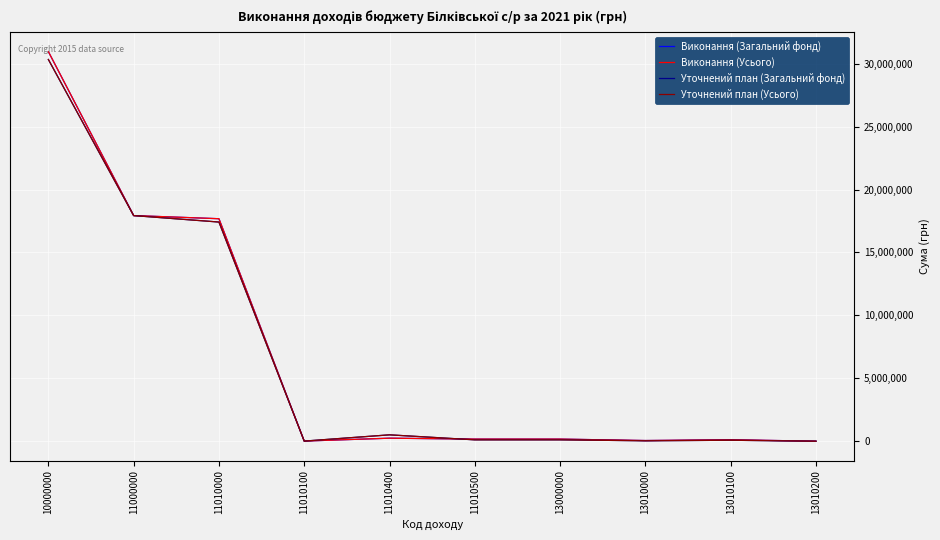

What is the average value of the Уточнений план (Загальний фонд) series?

6651700.0